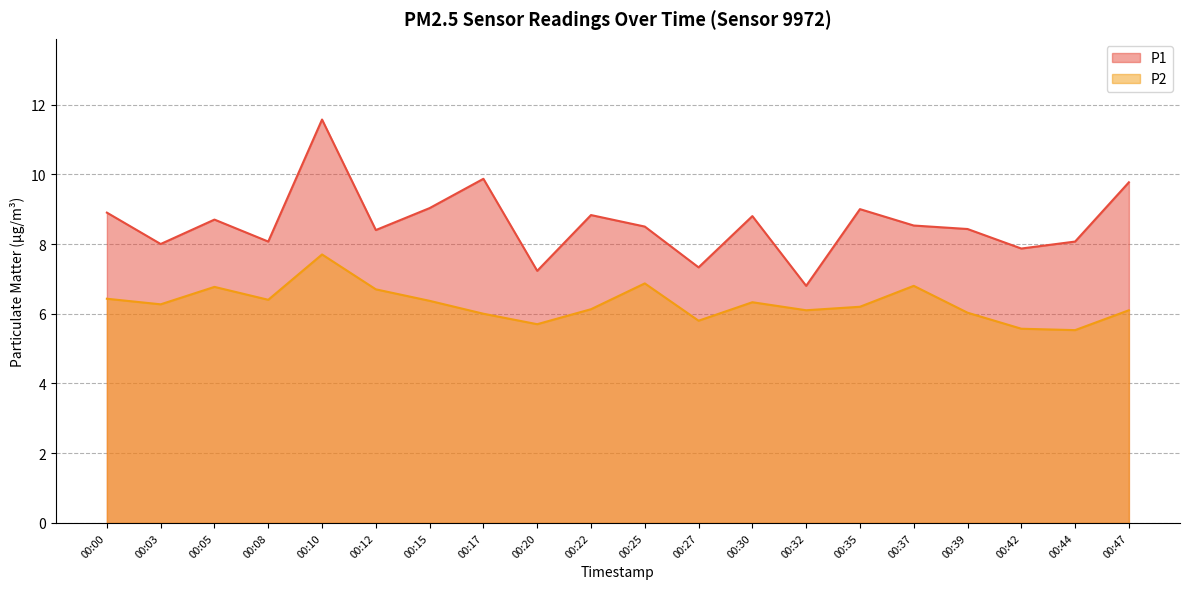

How many values in the P2 series exceed 6?

15